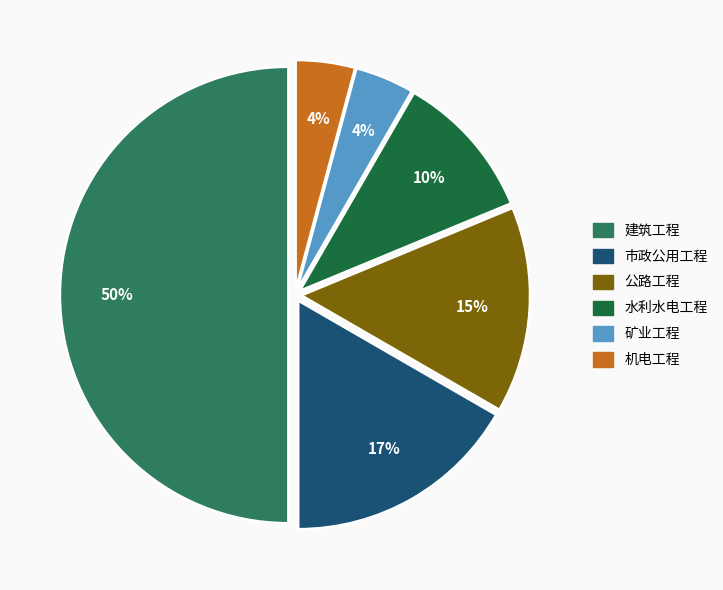

Which slice is the largest?

建筑工程